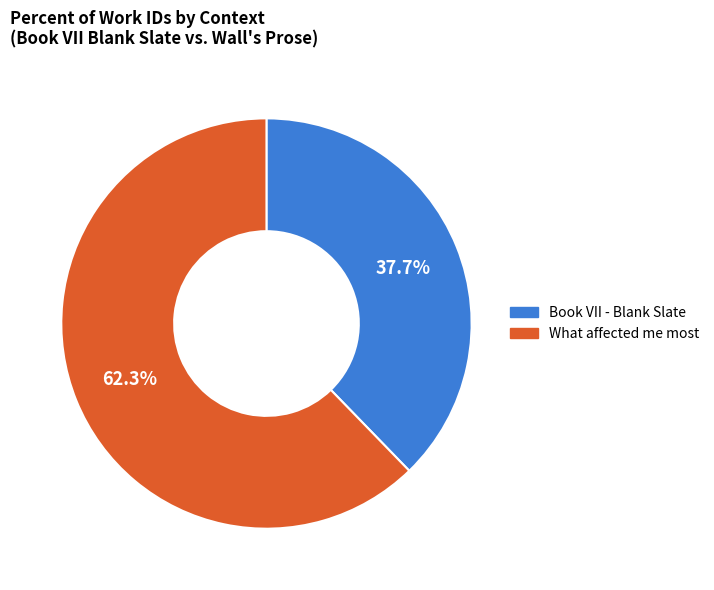

Is it true that Book VII - Blank Slate is 38% of the pie?

True